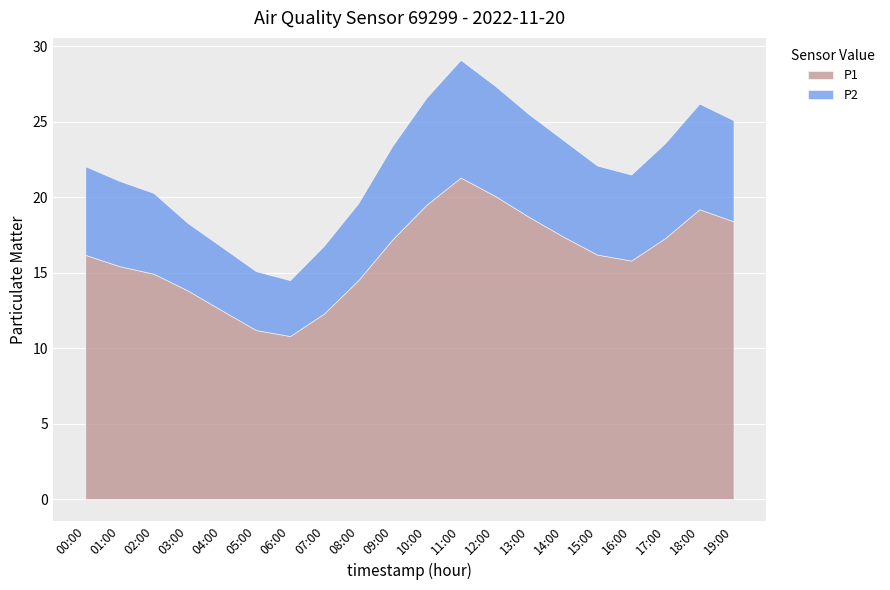

Where is the first local maximum for P2?

11:00